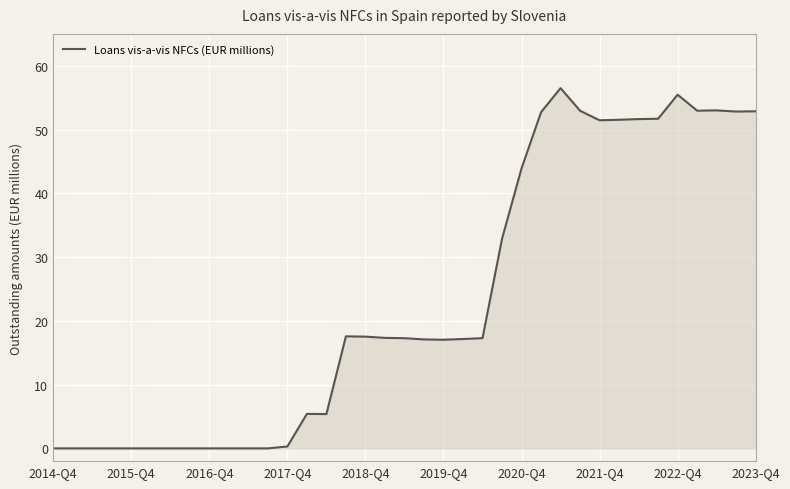

What is the difference between the maximum and minimum values?

56.5